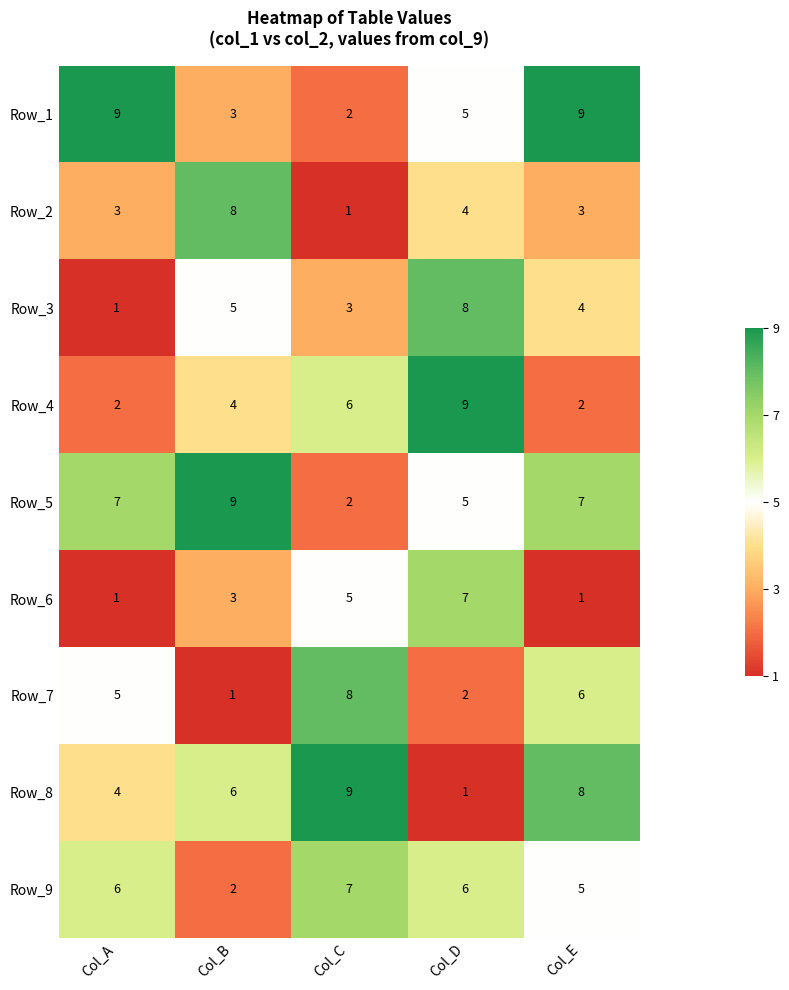

True or false: Row_7 has a value of 1 at Col_A.

False